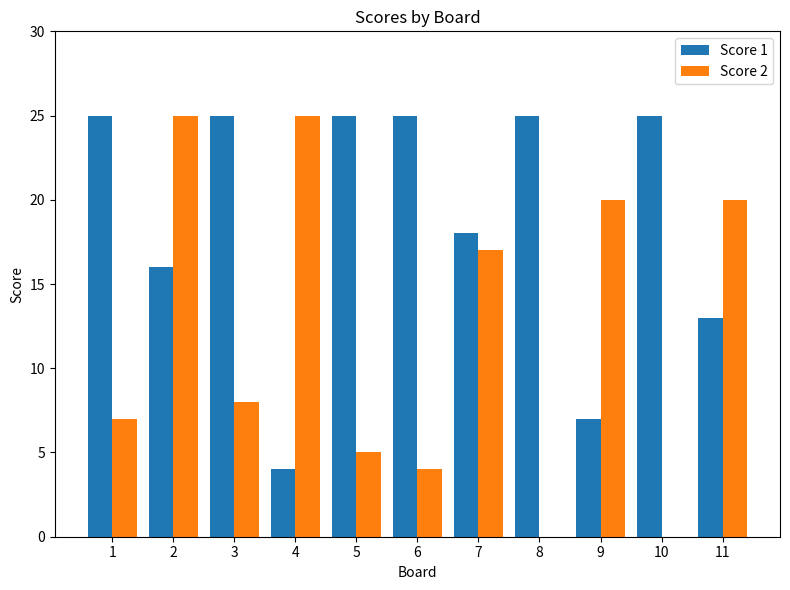

Is the value of Score 1 at 1 greater than the value of Score 2 at 6?

Yes